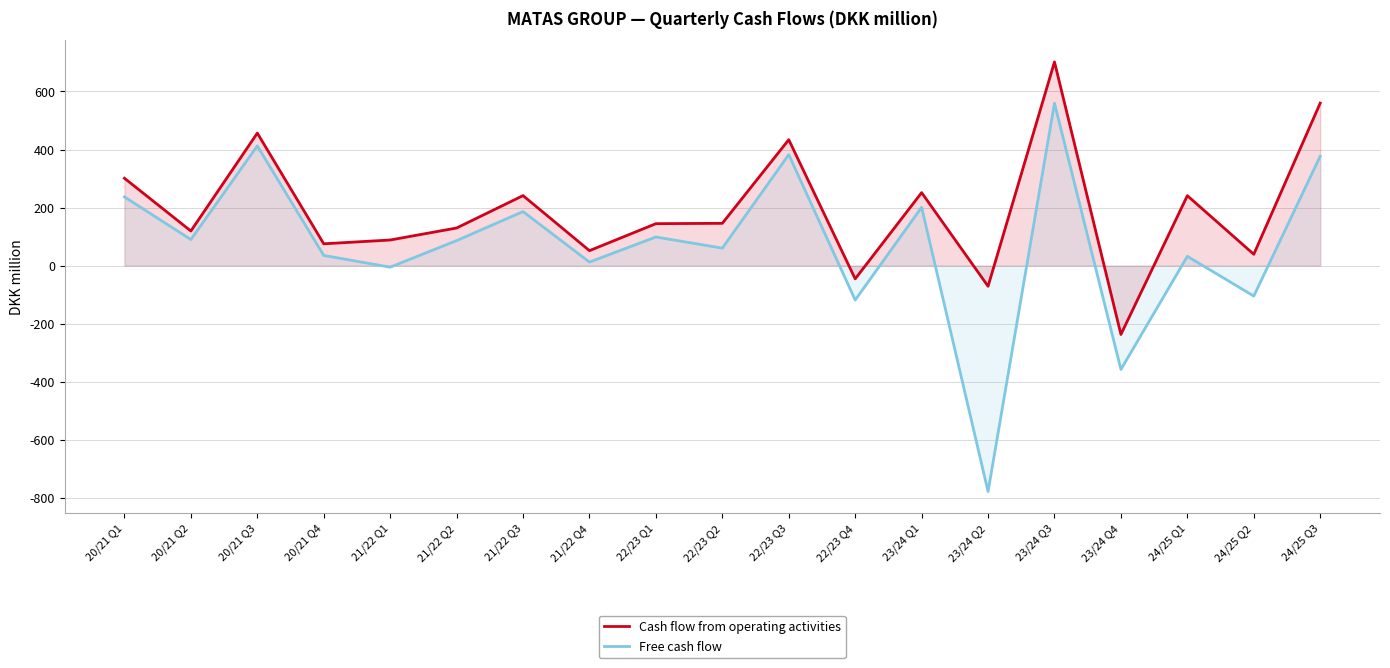

What is the sum of all Free cash flow values?

1403.6